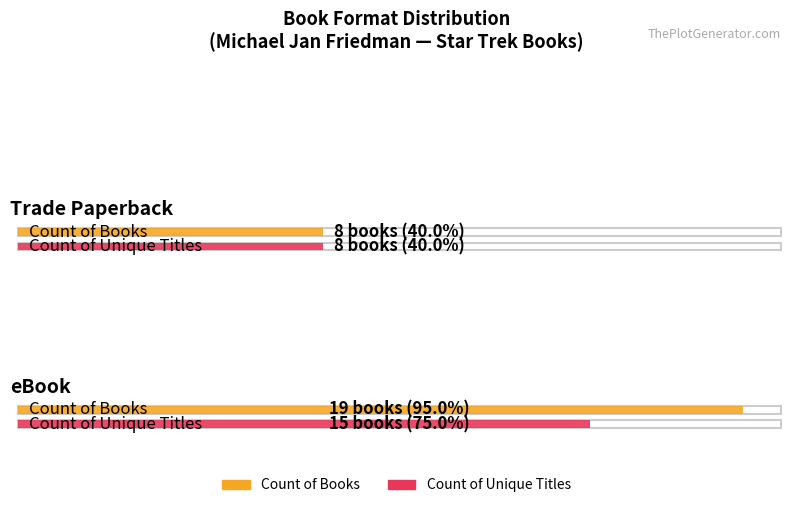

Where is Trade Paperback nearest to the value 7?

Trade Paperback